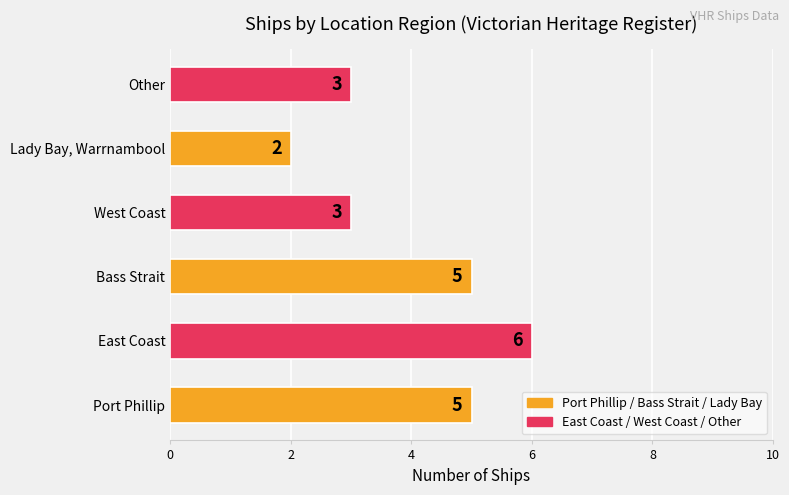

Which label corresponds to the largest value in the chart?

East Coast